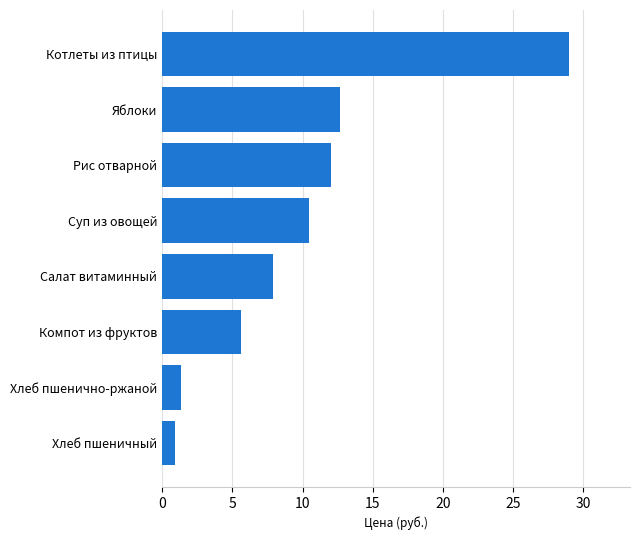

What is the difference between the values at Хлеб пшенично-ржаной and Салат витаминный?

6.5